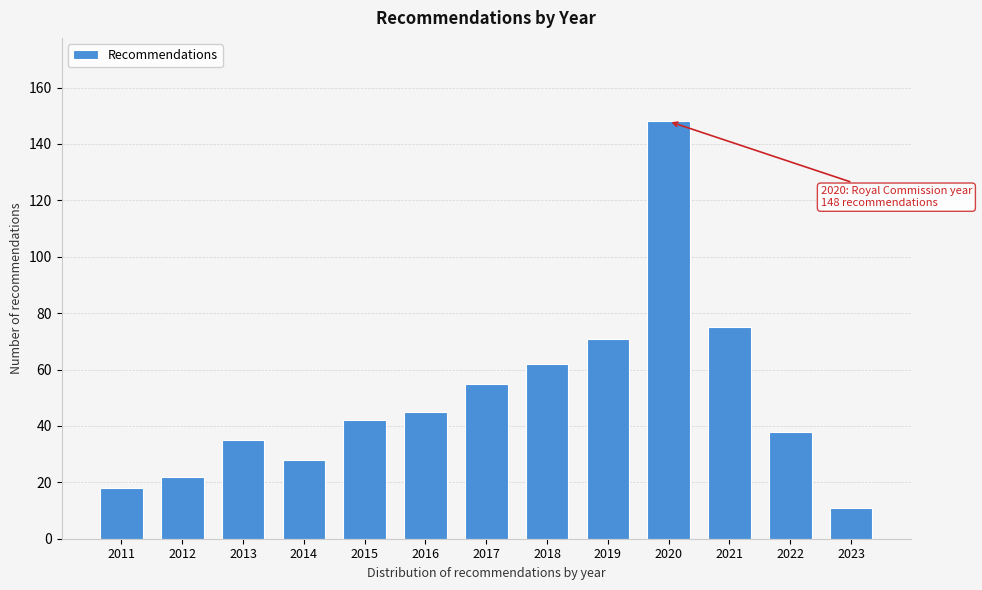

Reading left to right, list all the values displayed in this chart.

2011=18	2012=22	2013=35	2014=28	2015=42	2016=45	2017=55	2018=62	2019=71	2020=148	2021=75	2022=38	2023=11